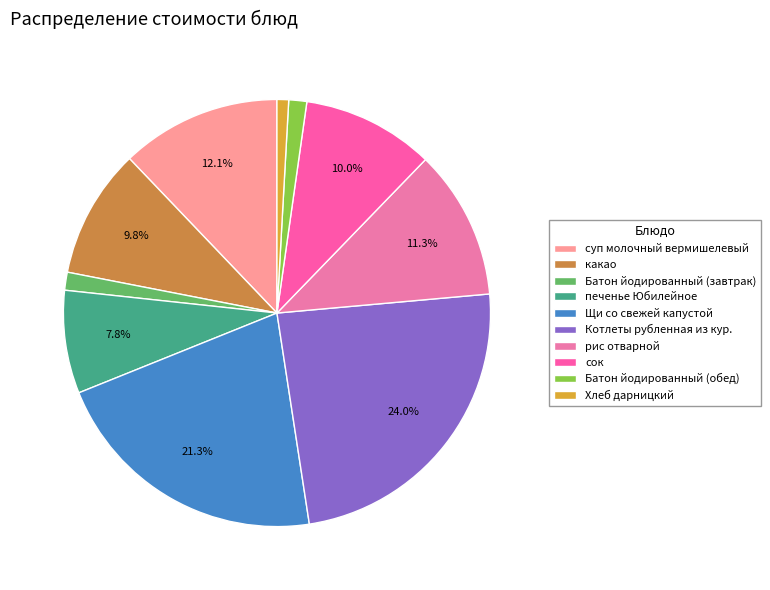

Which slice is the smallest?

Хлеб дарницкий